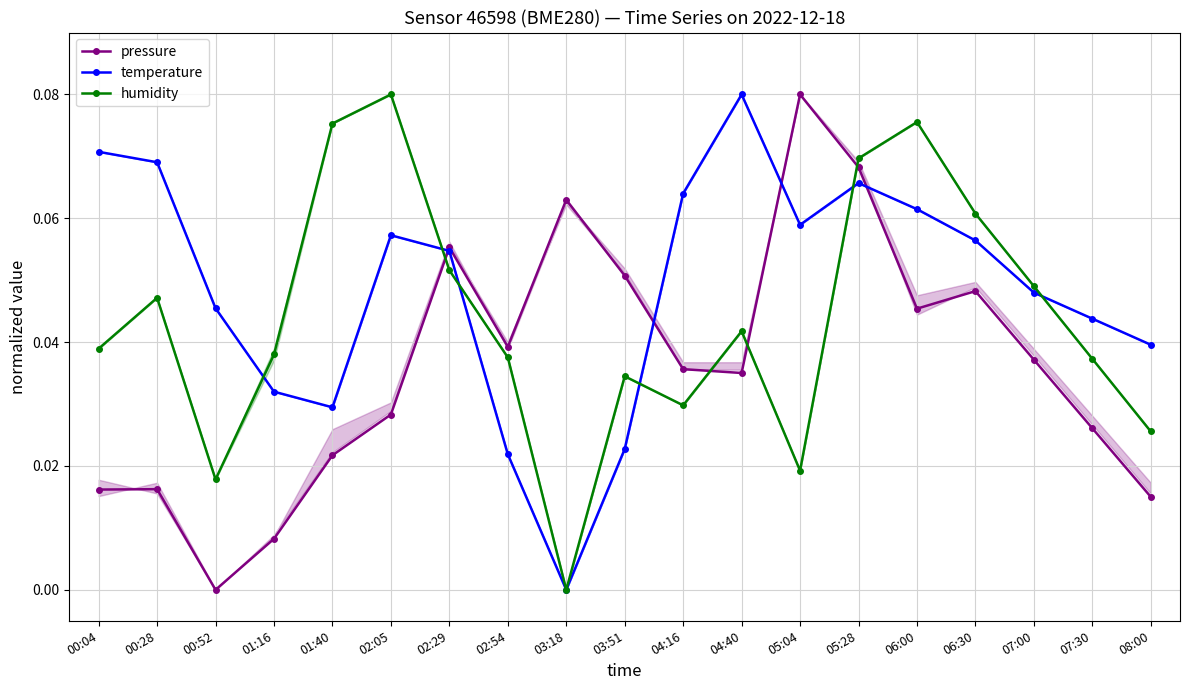

Count the number of data series in this chart.

3